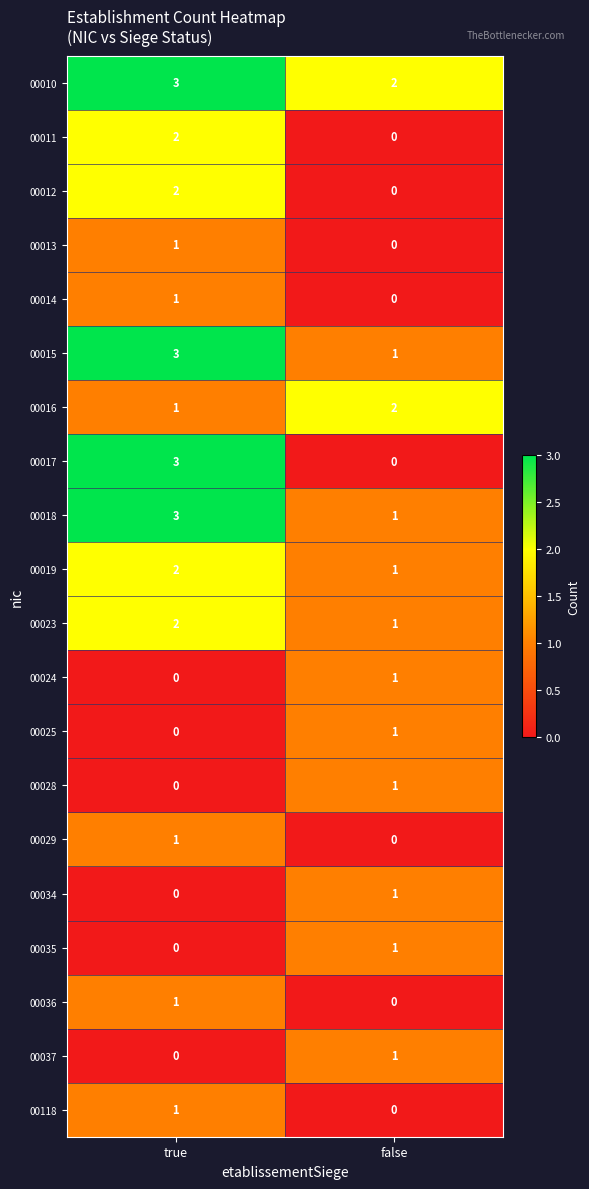

Count the number of categories in the chart.

2